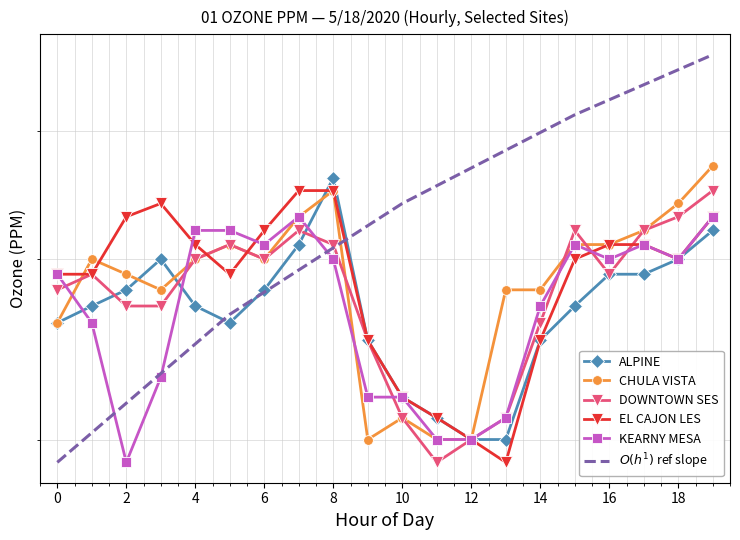

Between which two adjacent categories do DOWNTOWN SES and ALPINE first intersect?

1 and 2